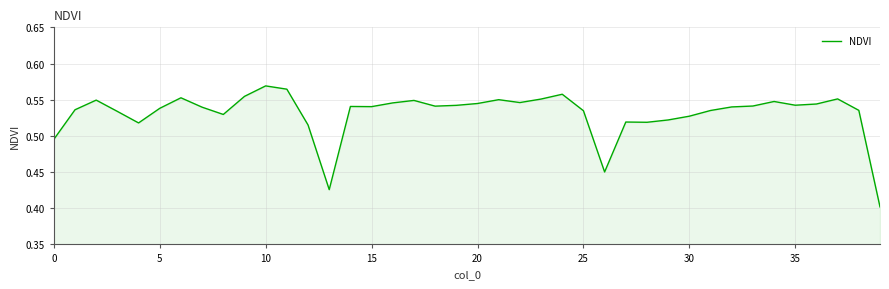

At which label is the value closest to 0?

39